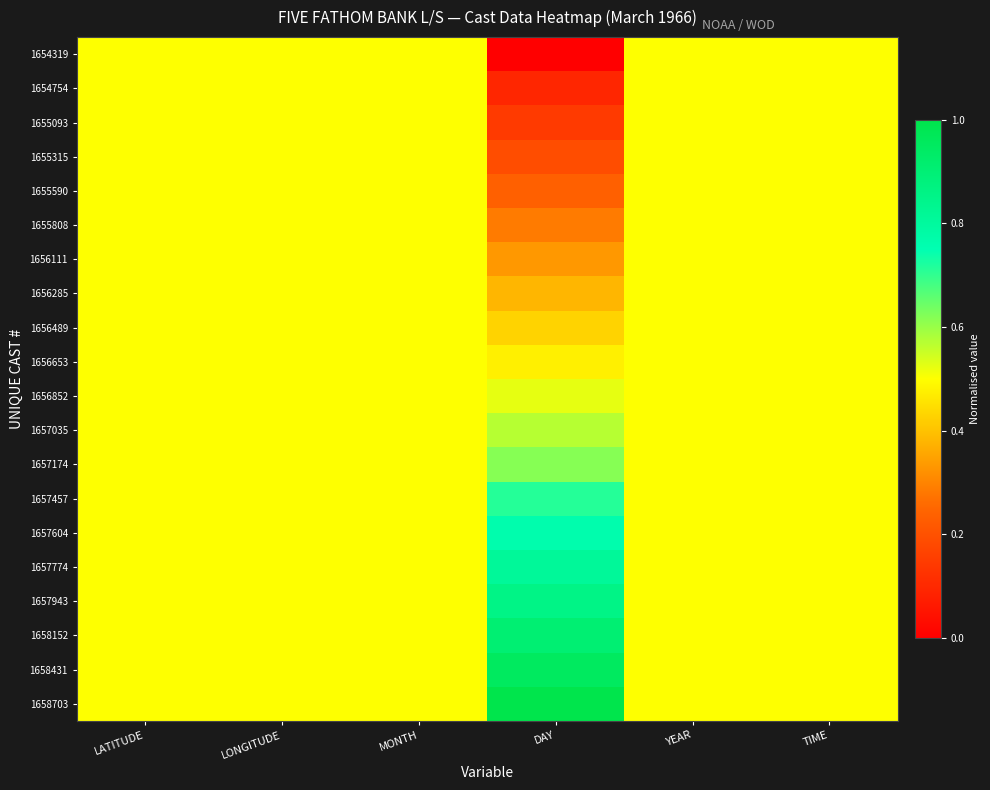

Which has a higher value, YEAR or LONGITUDE?

YEAR